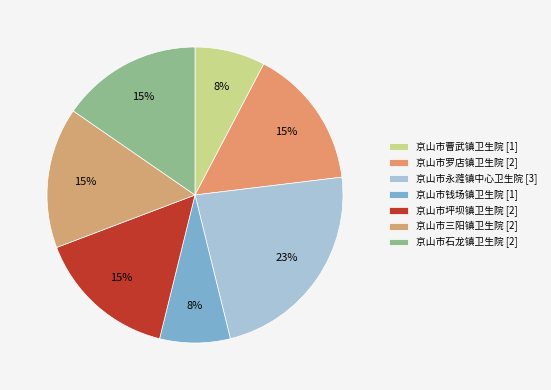

Rank the categories by value from lowest to highest.

京山市曹武镇卫生院, 京山市钱场镇卫生院, 京山市罗店镇卫生院, 京山市坪坝镇卫生院, 京山市三阳镇卫生院, 京山市石龙镇卫生院, 京山市永漋镇中心卫生院